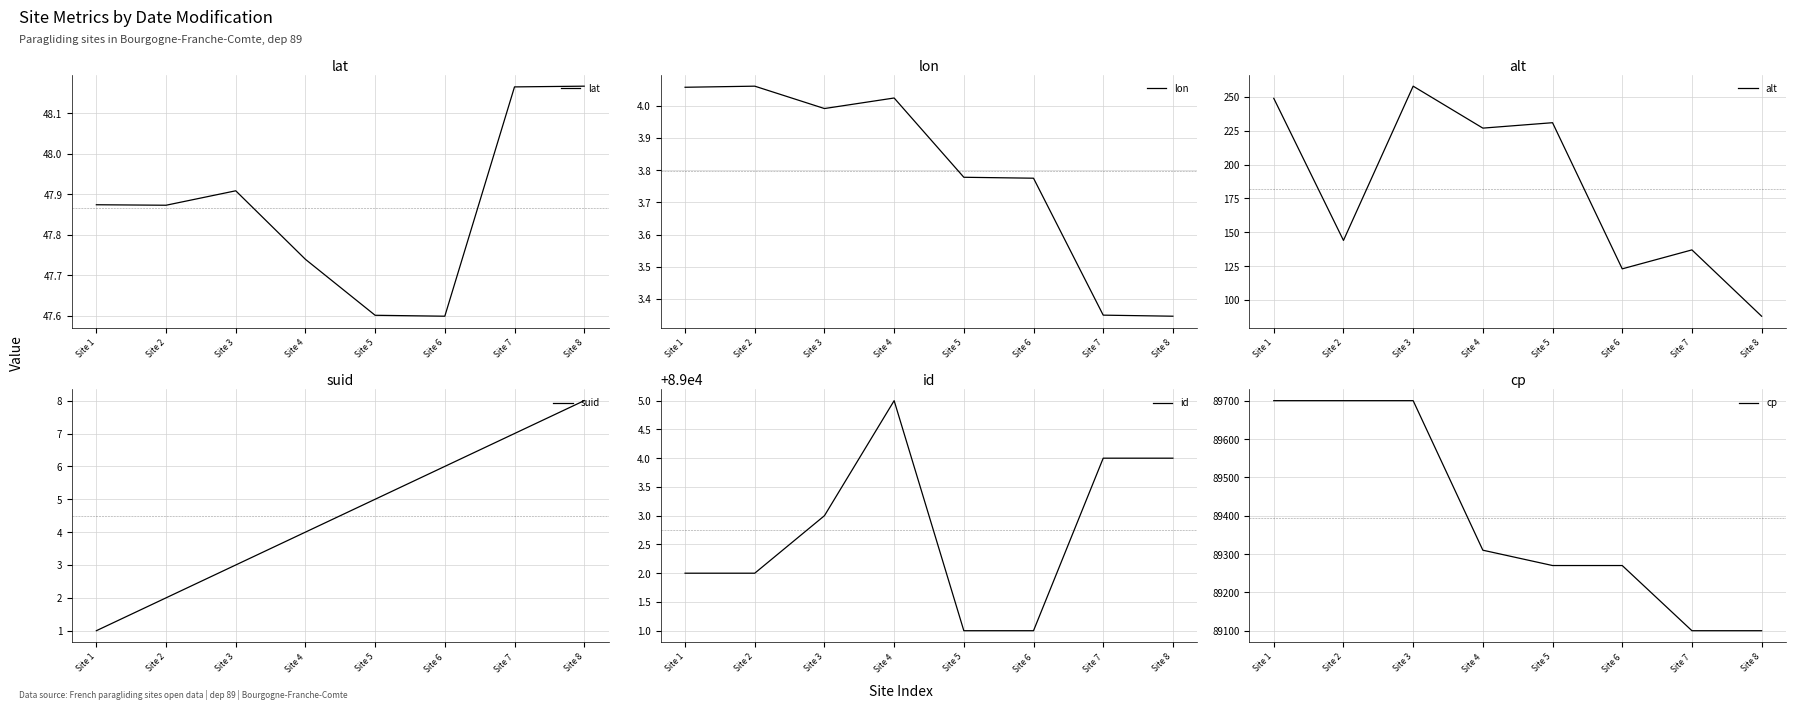

Does the chart have visible grid lines?

Yes